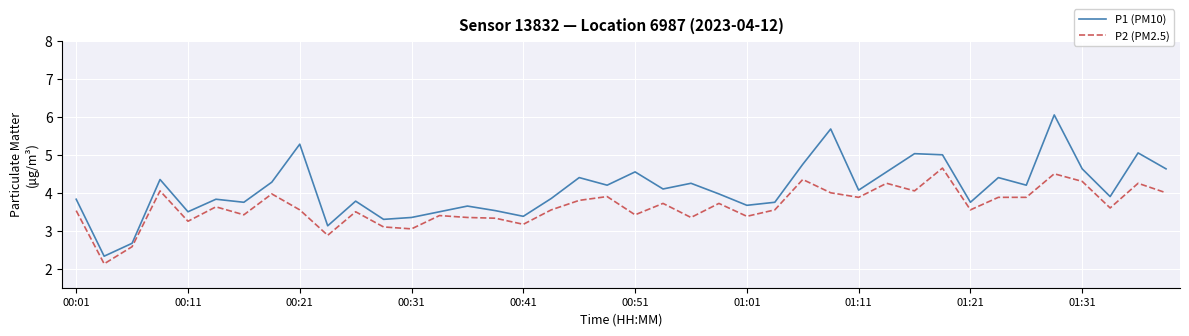

What is the difference between the maximum and minimum values in the P2 (PM2.5) series?

2.5